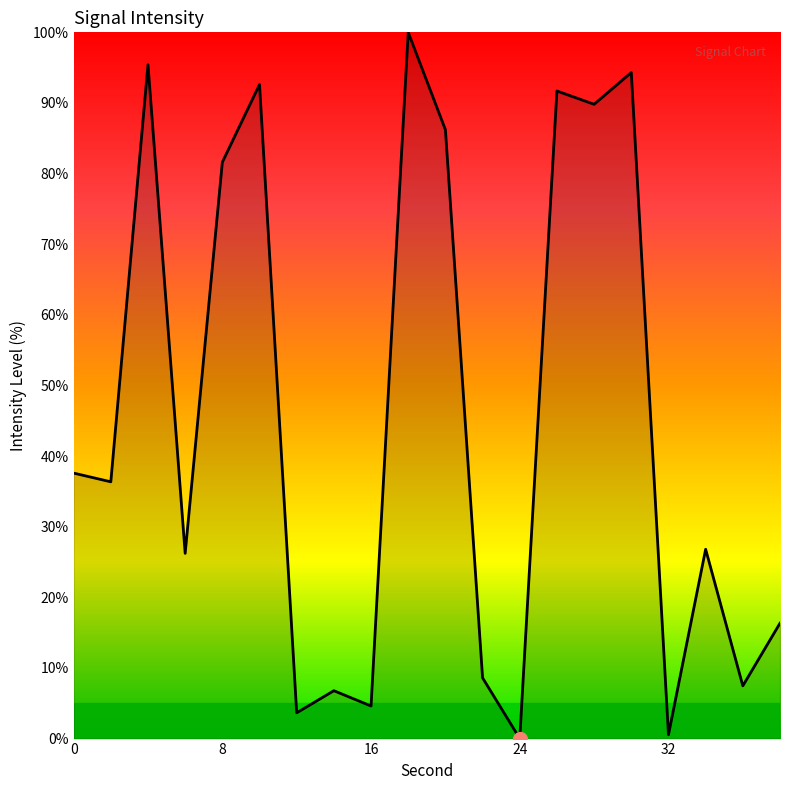

What is the maximum value shown in the chart?

100.0